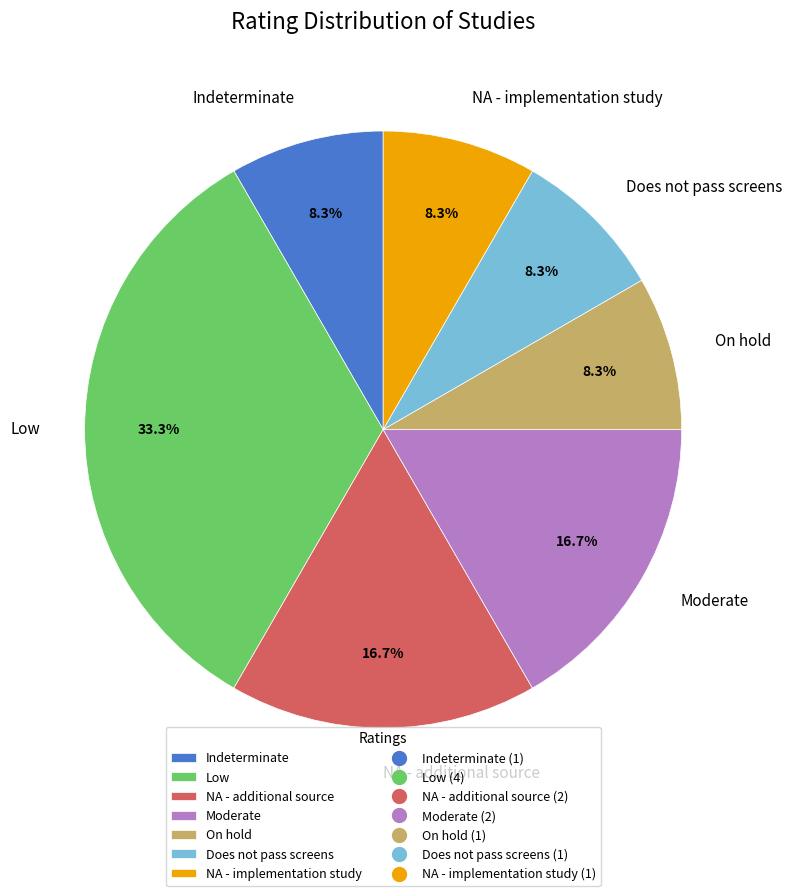

True or false: Does not pass screens accounts for 8% of the total.

True